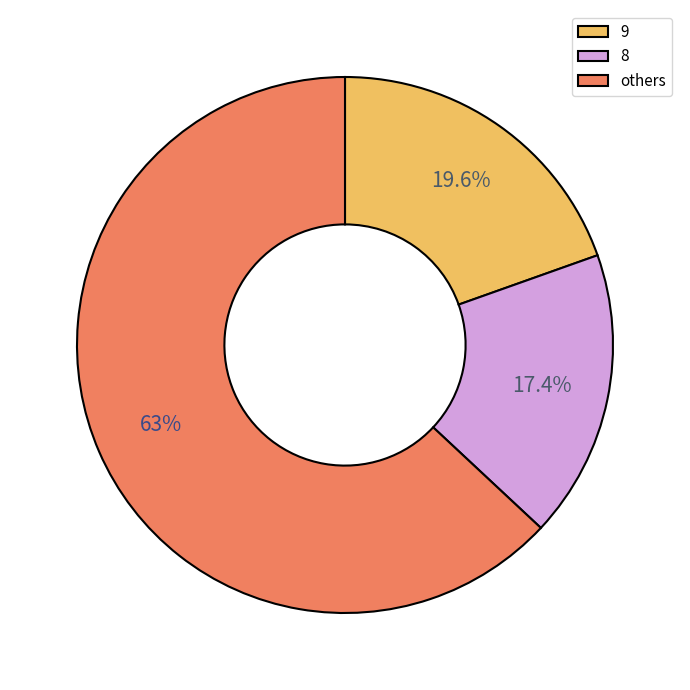

How many segments does this pie chart have?

3